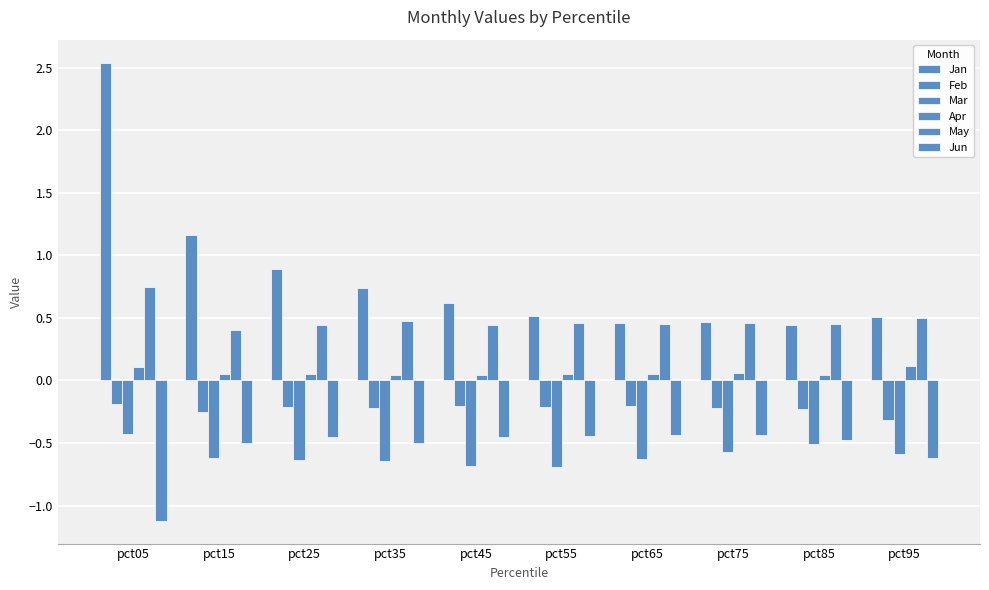

Are the bars horizontal?

No